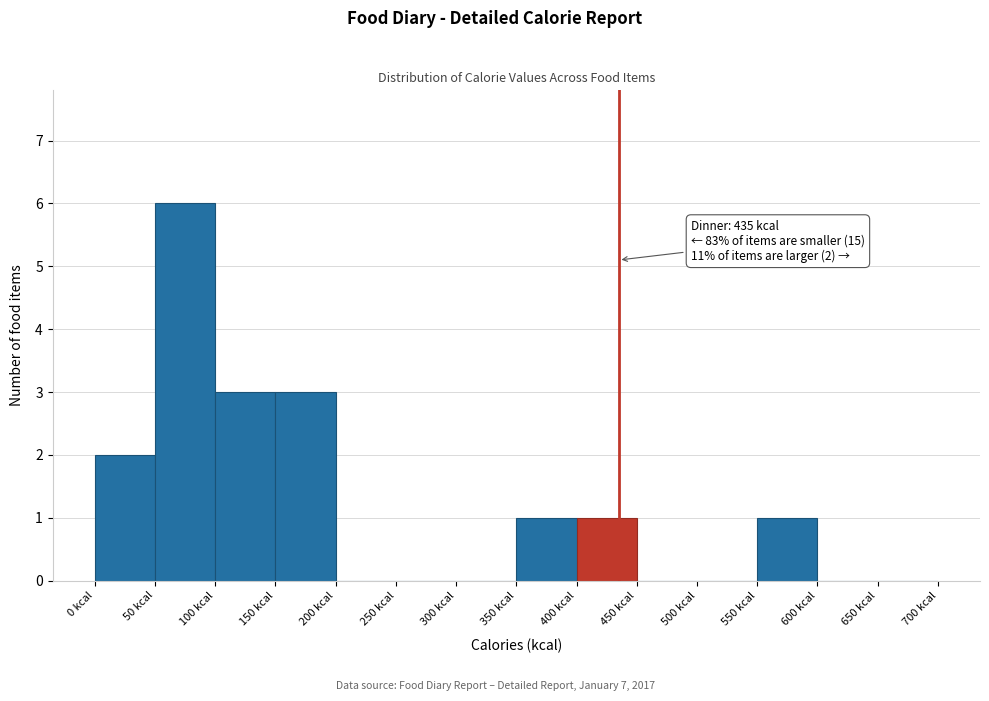

Over which range of the x-axis is the bar tallest?

50 to 100